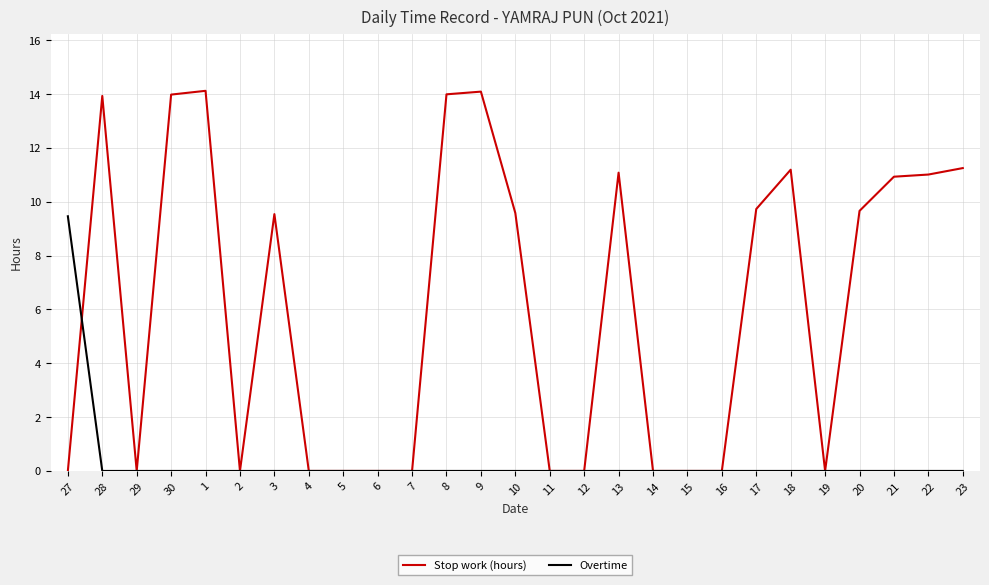

What is the difference between the highest and lowest values at 13?

11.1